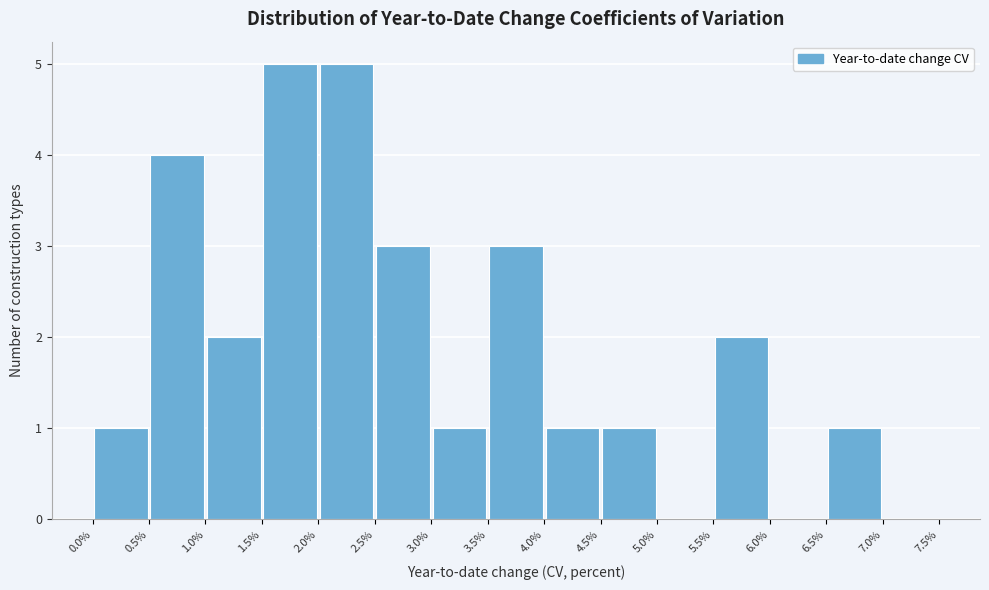

What is the height of the bar covering 0.0% to 0.5% on the x-axis? The values are not printed on the chart, so give them approximately, as read against the axis.

1